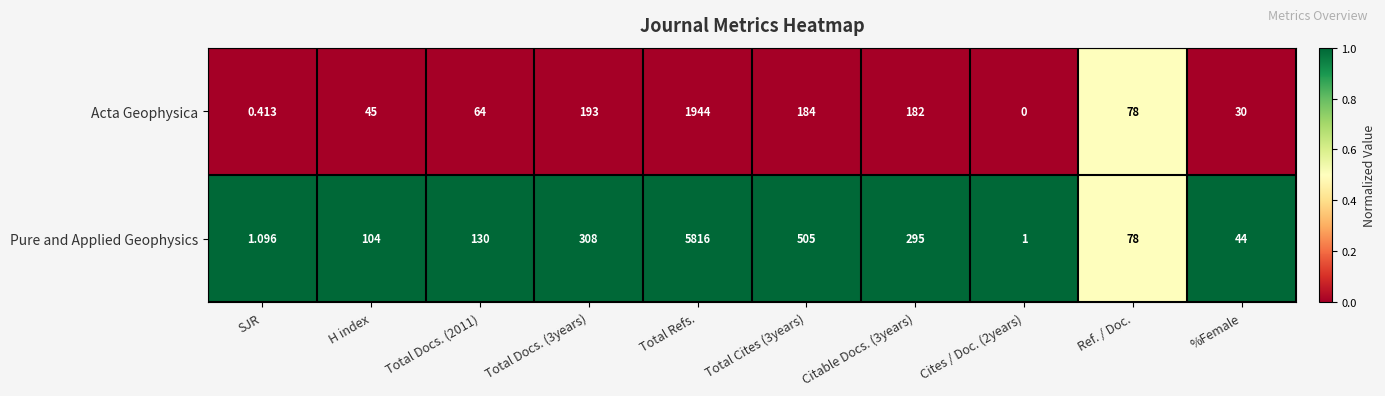

Between Total Refs. and Total Cites (3years), which series saw the biggest shift?

Pure and Applied Geophysics